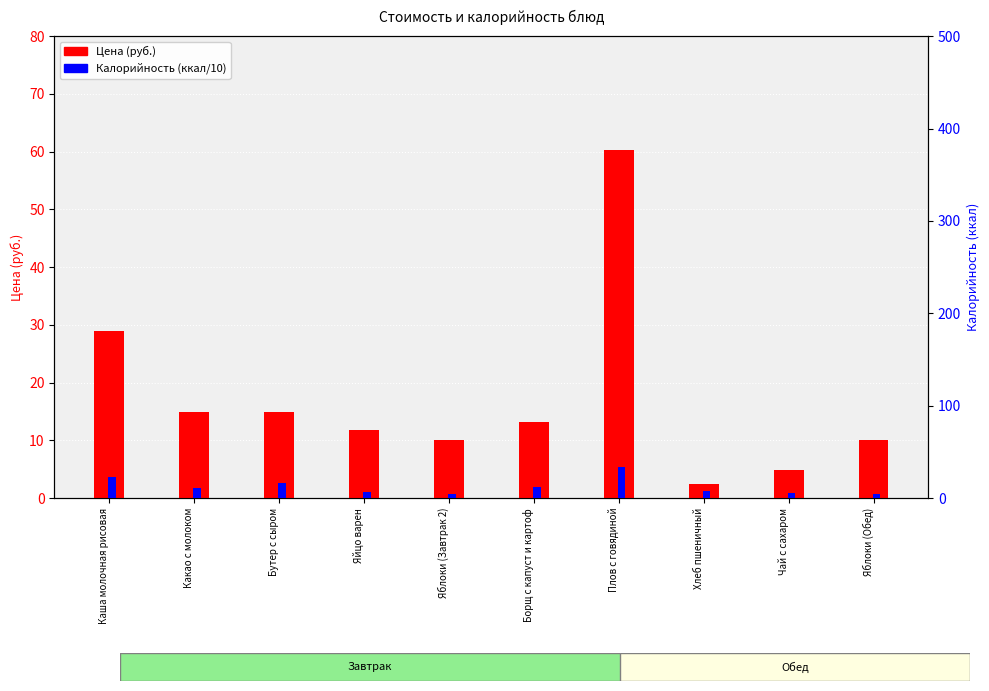

Reading right to left, transcribe all the data shown in this chart.

Цена: 10.0	4.8	2.5	60.3	13.2	10.0	11.8	15.0	14.9	29.0
Калорийность: 4.7	5.8	8.0	33.7	12.2	4.7	6.3	16.0	11.1	22.7